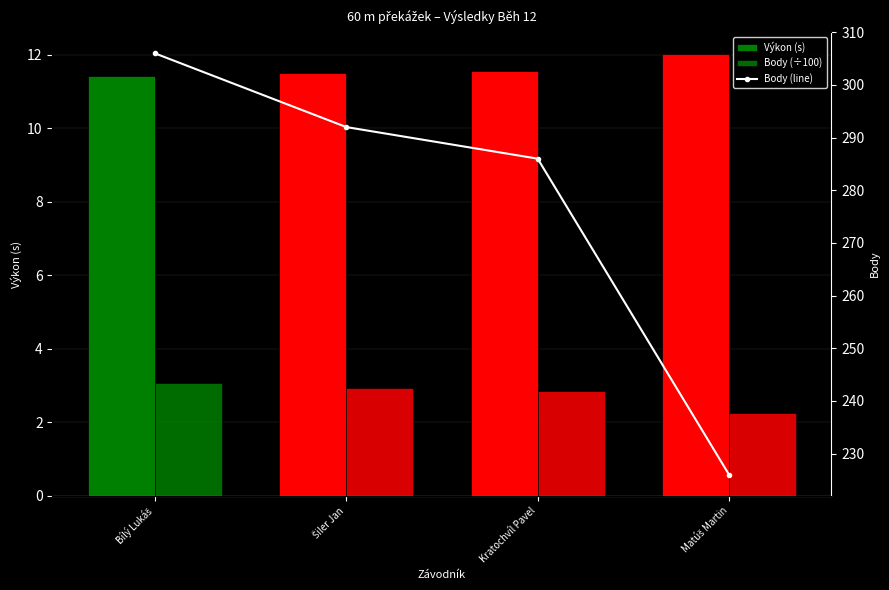

Is the value of Body (÷100) at Matúš Martin greater than the value of Výkon (s) at Matúš Martin?

No